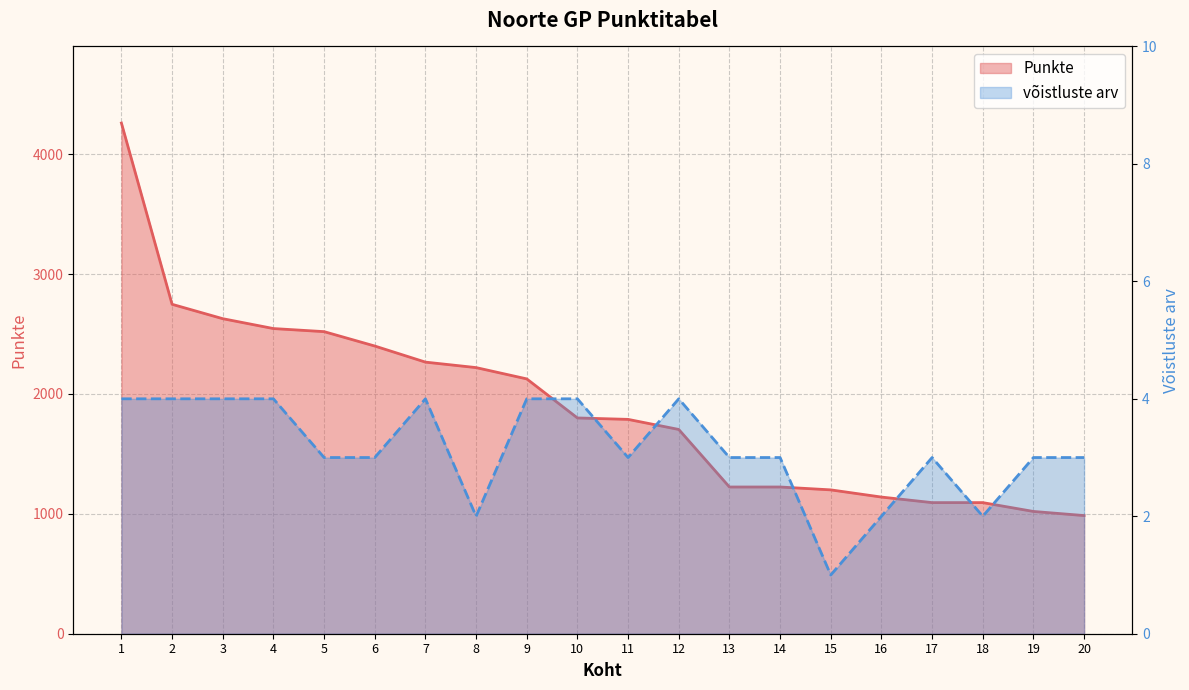

What is the difference between the maximum and minimum values in the võistluste arv series?

3.0